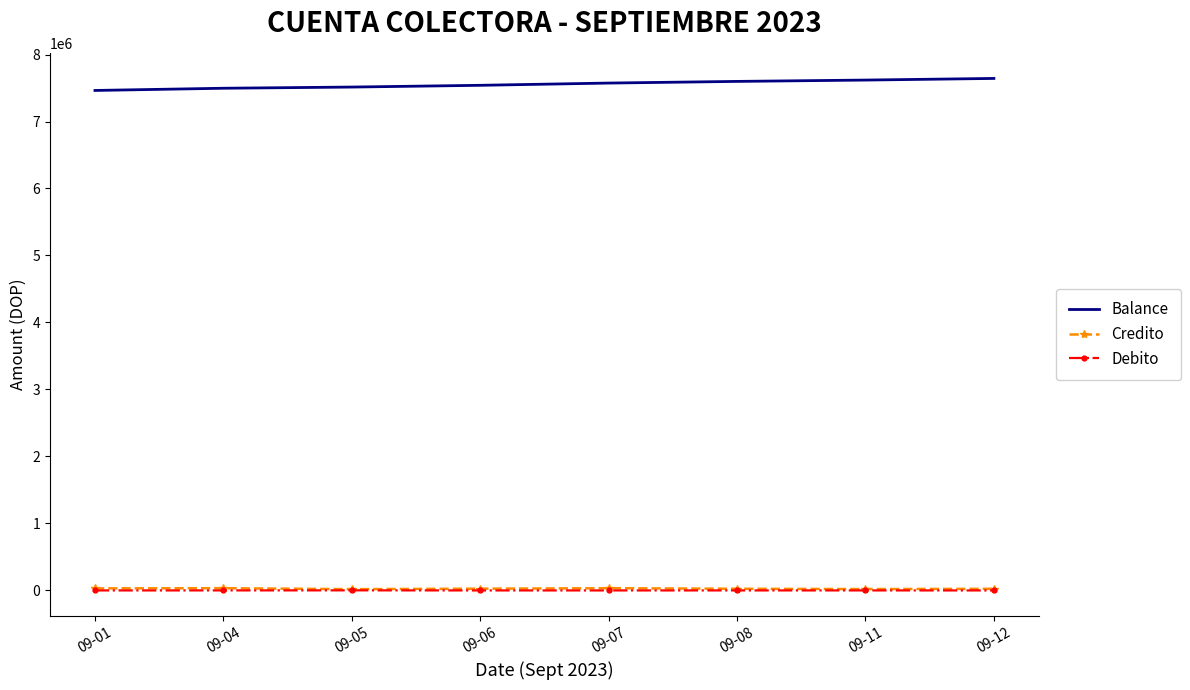

Is the value of Balance at 09-04 greater than the value of Credito at 09-05?

Yes